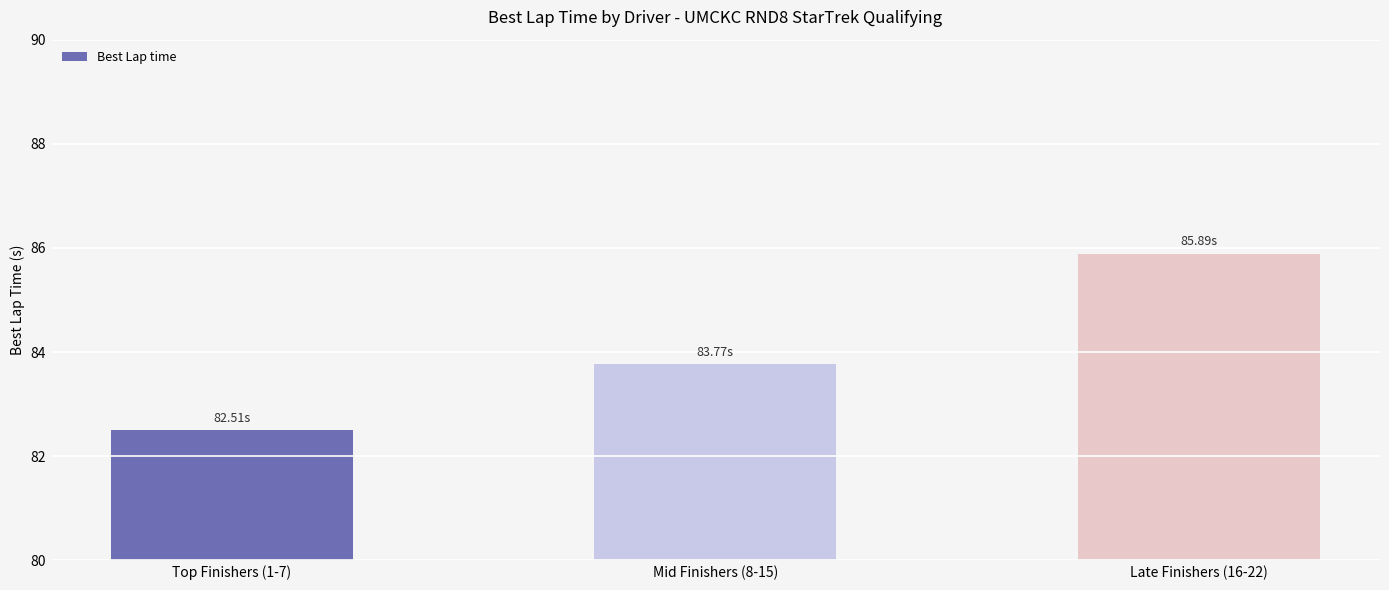

Where is the data nearest to the value 84?

Mid Finishers (8-15)